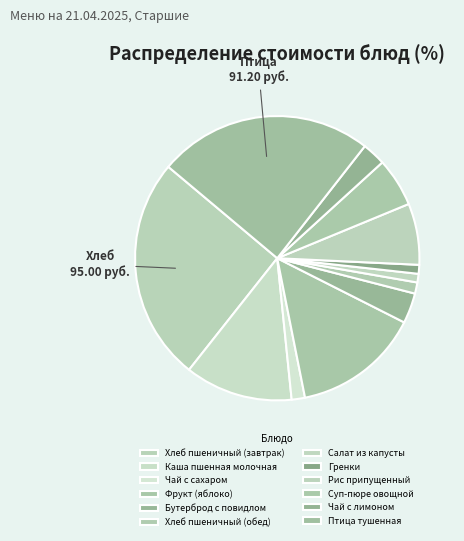

True or false: Бутерброд с повидлом accounts for 1% of the total.

False